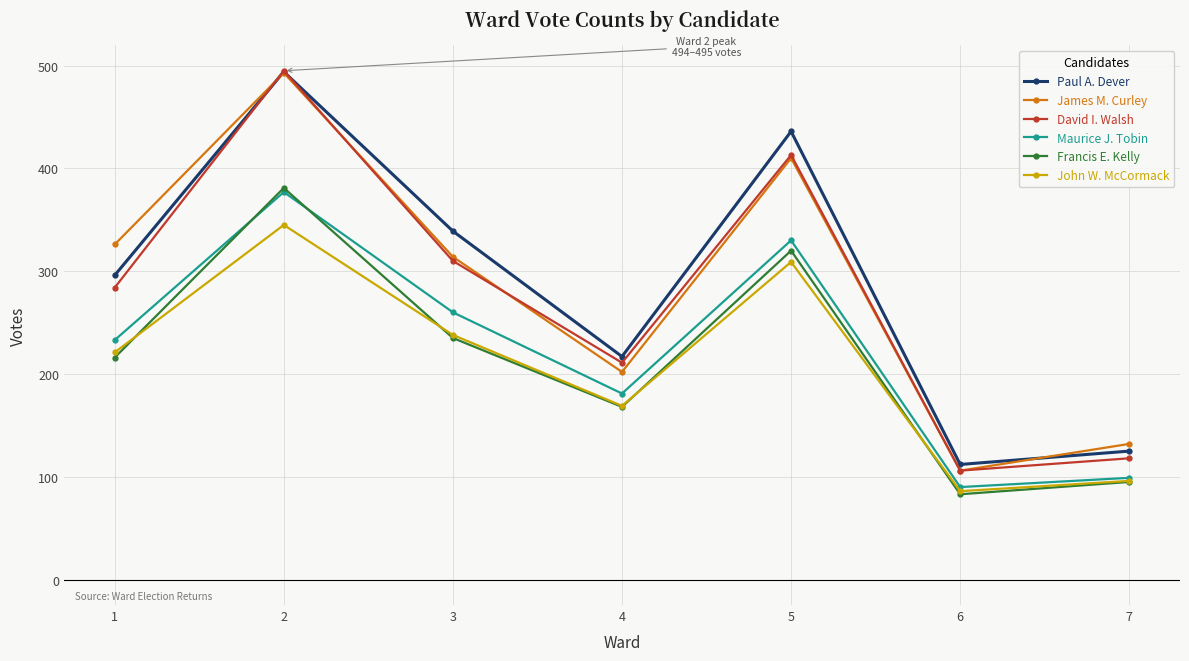

What is the difference between the highest and lowest values at 1?

110